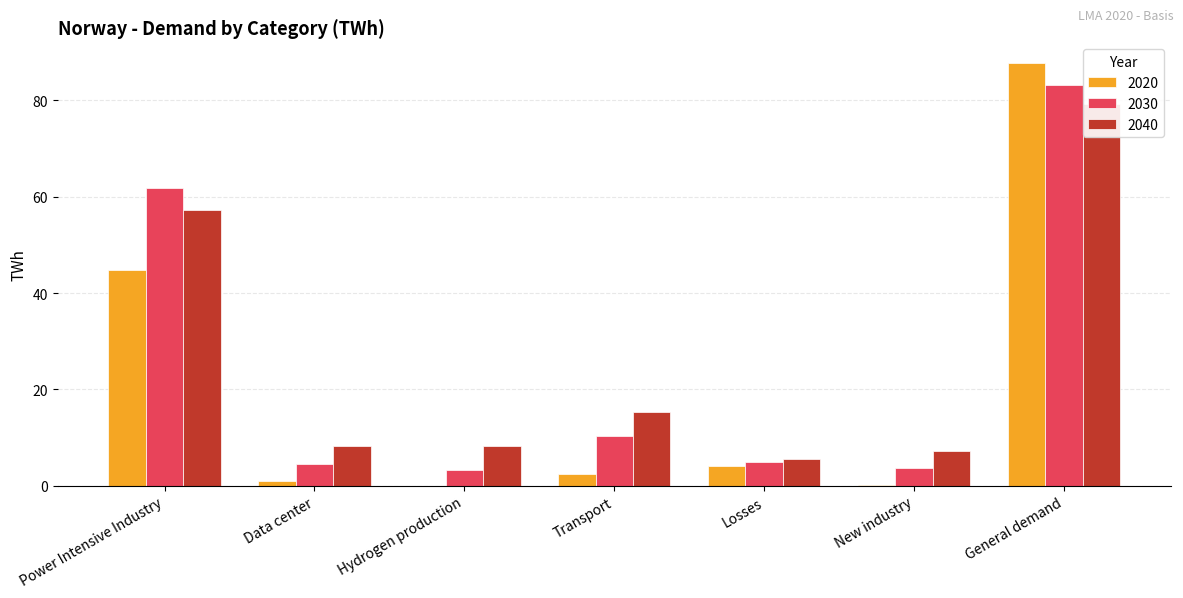

Rank the categories by 2030 value from lowest to highest.

Hydrogen production, New industry, Data center, Losses, Transport, Power Intensive Industry, General demand